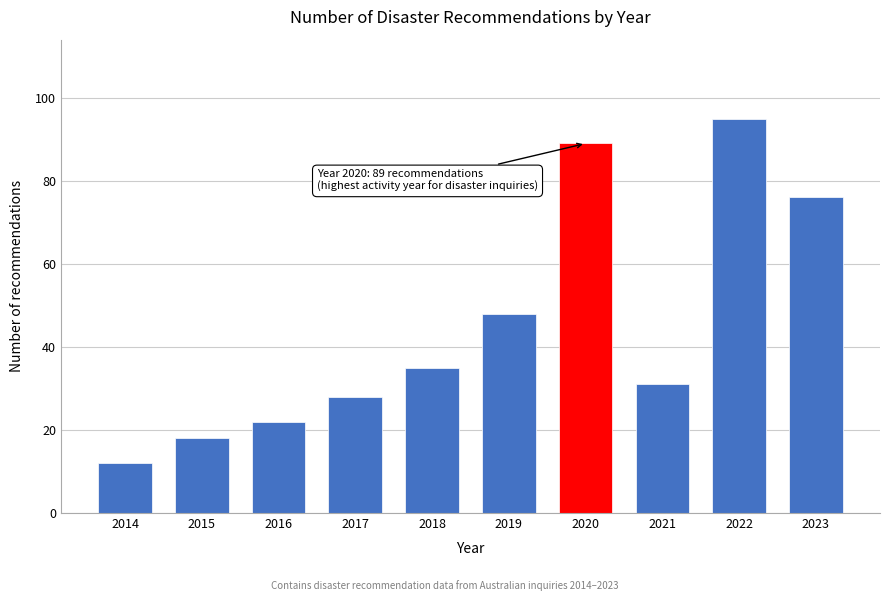

Reading left to right, extract all data points from this chart.

12	18	22	28	35	48	89	31	95	76